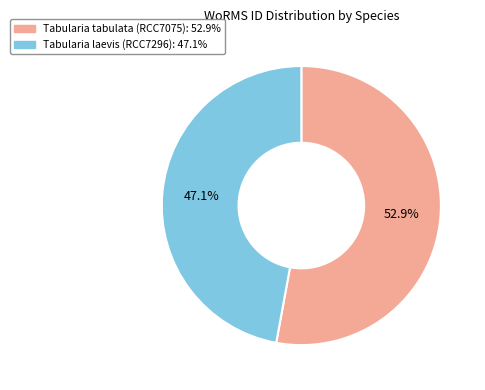

What is the total percentage of Tabularia laevis (RCC7296) and Tabularia tabulata (RCC7075)?

100.0%